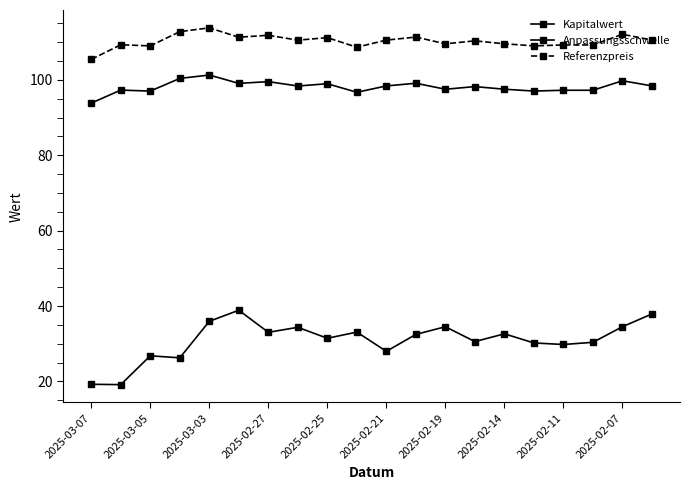

True or false: Anpassungsschwelle and Kapitalwert intersect in this chart.

False